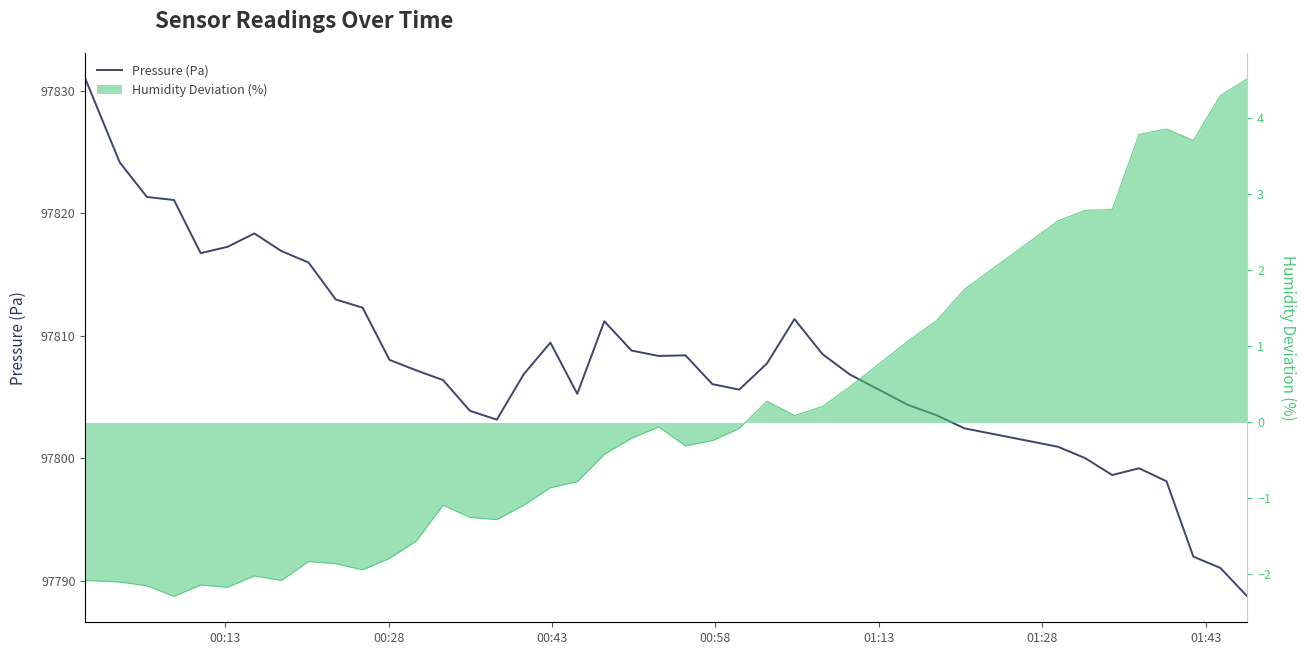

True or false: Humidity deviation line has a value of 0.0 at 26.

False